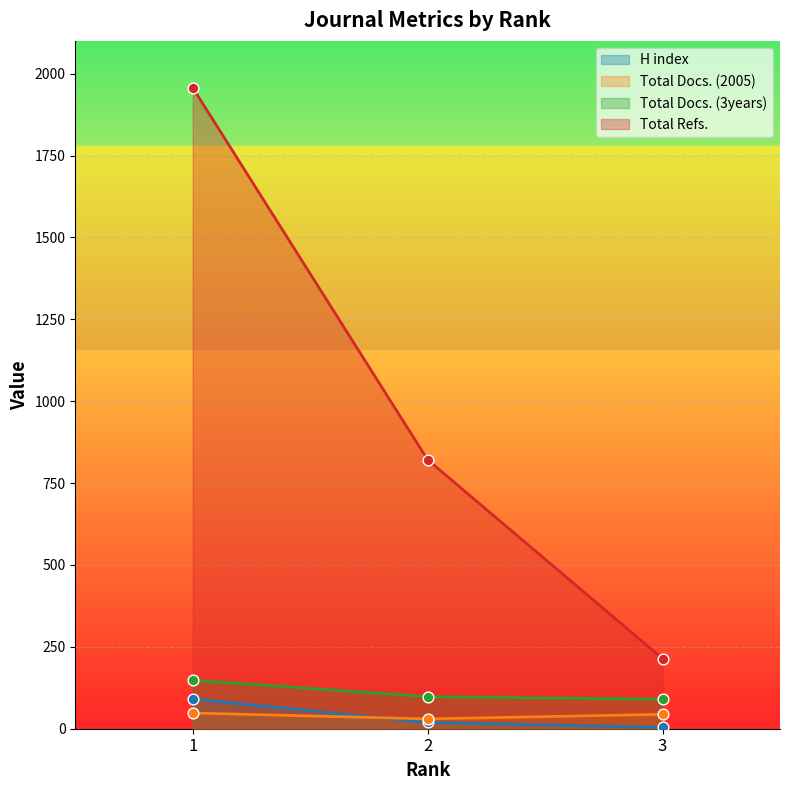

Is the value of Total Docs. (3years) at 1 greater than the value of Total Refs. at 3?

No